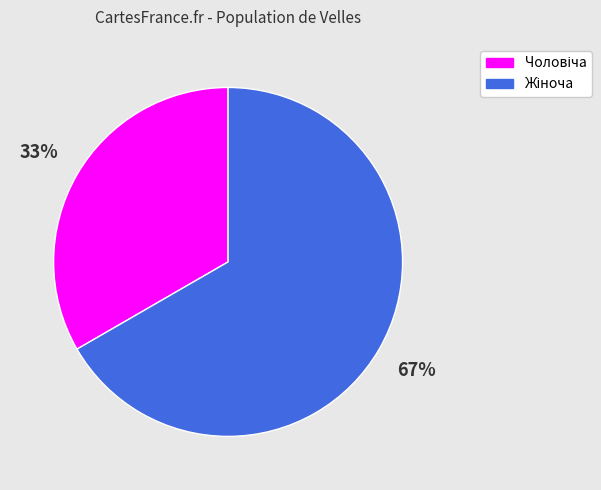

How many slices are in this pie chart?

2